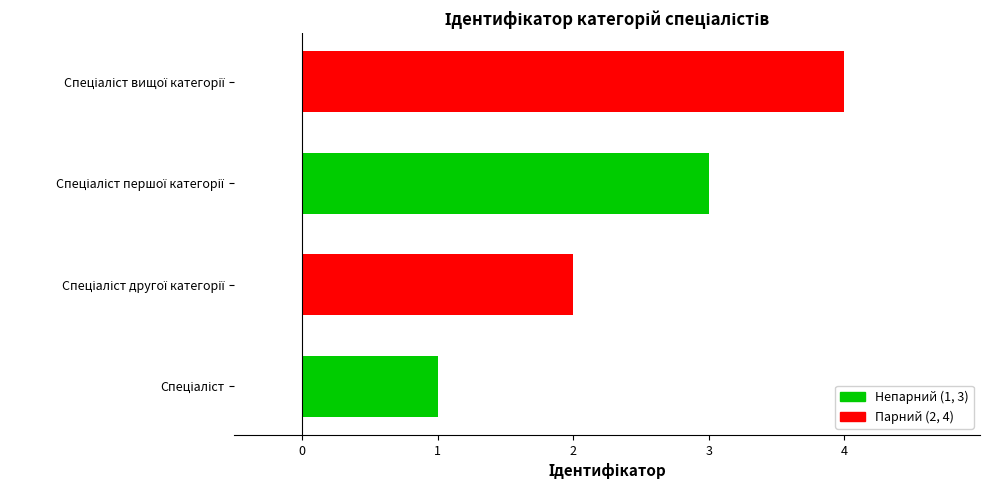

What is the difference between the second highest and minimum values?

2